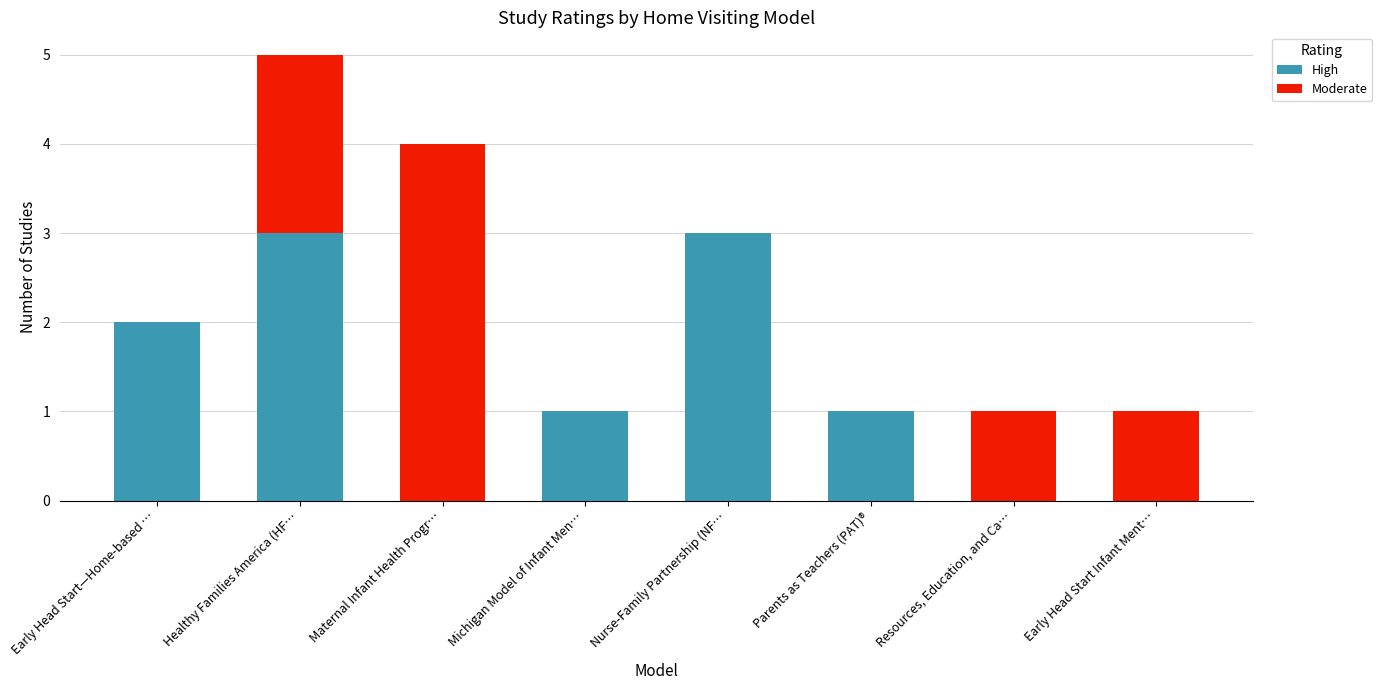

Is it true that High equals 2 at Early Head Start—Home-based …?

True